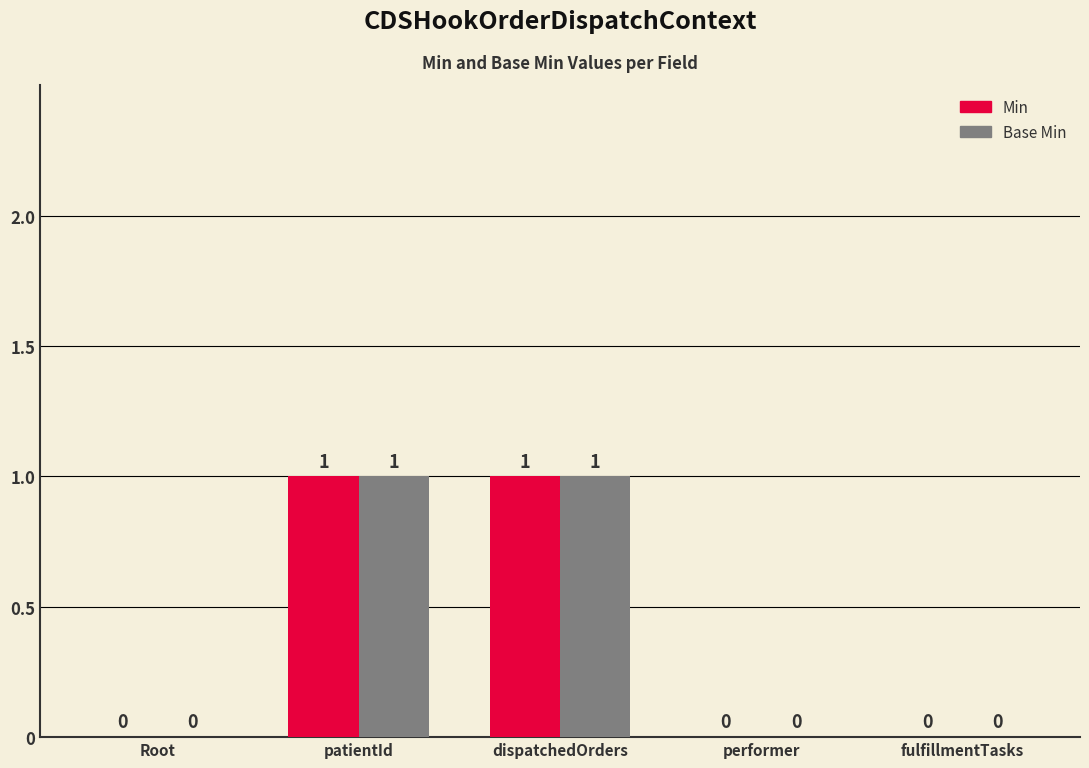

The value of Base Min at dispatchedOrders is 1. True or false?

True